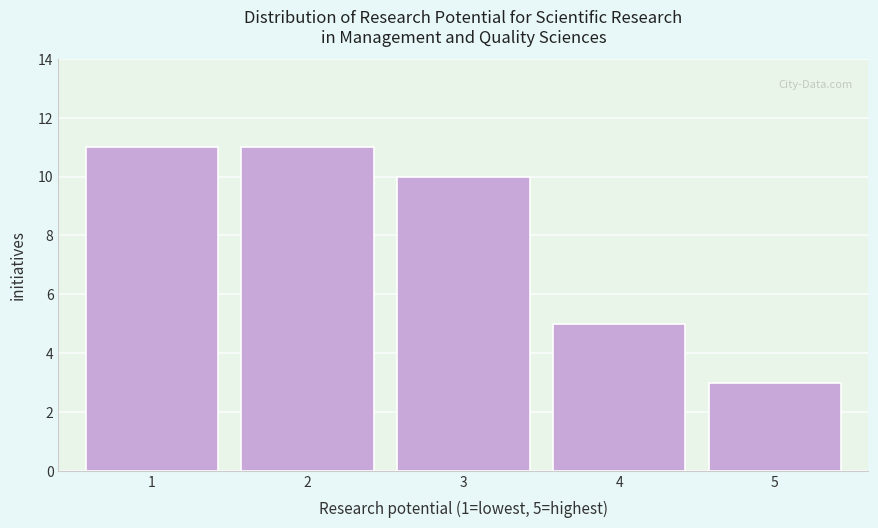

Reading right to left, extract all data points from this chart.

5=3	4=5	3=10	2=11	1=11